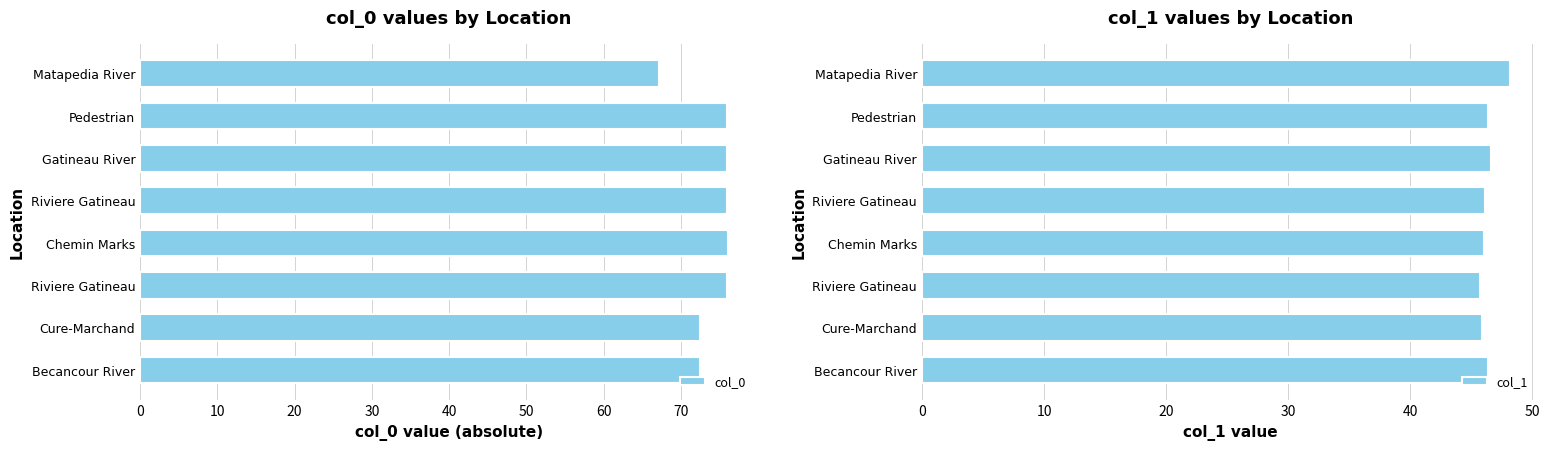

True or false: col_0 has a value of 118.5 at Cure-Marchand.

False